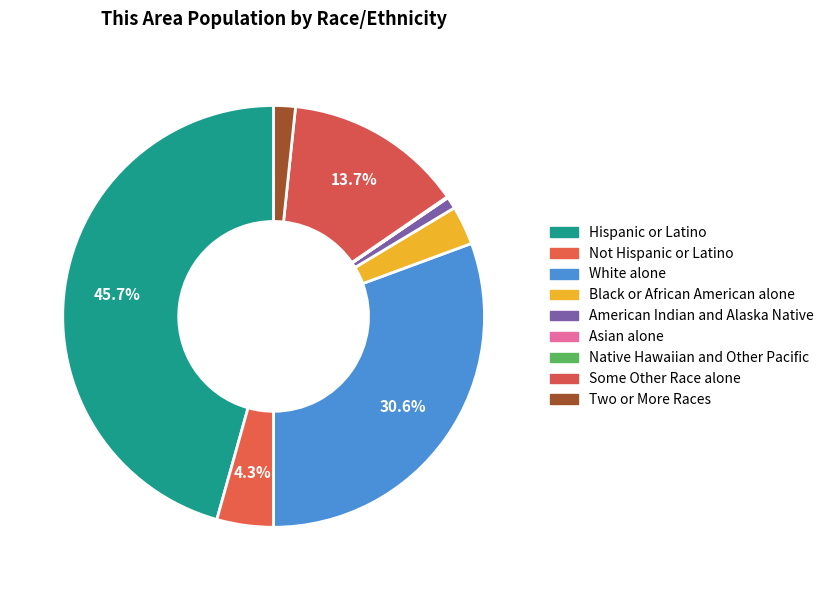

How many segments does this pie chart have?

9